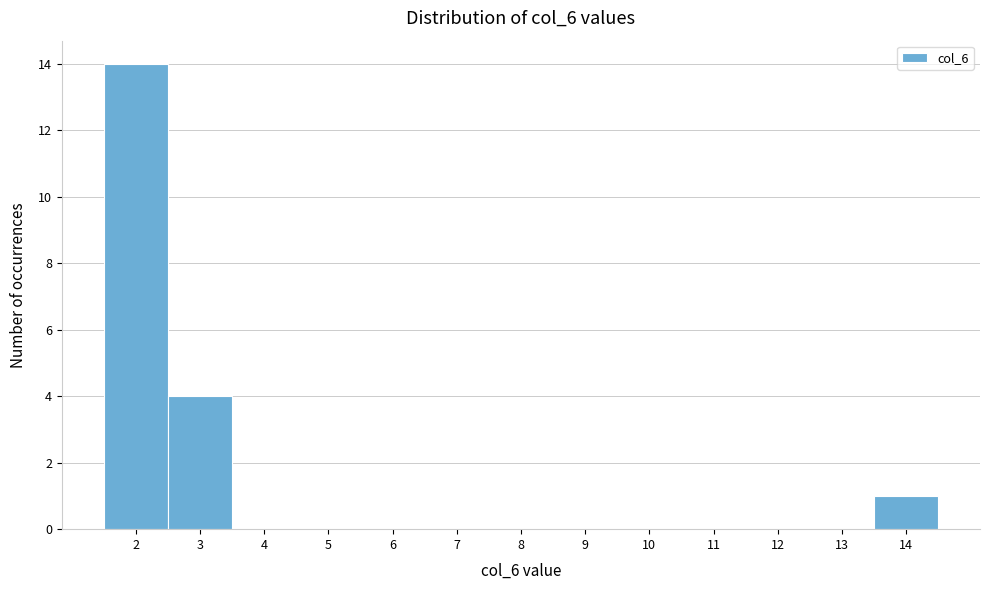

How tall is the bar that spans 1.5 to 2.5 on the x-axis? The values are not printed on the chart, so give them approximately, as read against the axis.

14